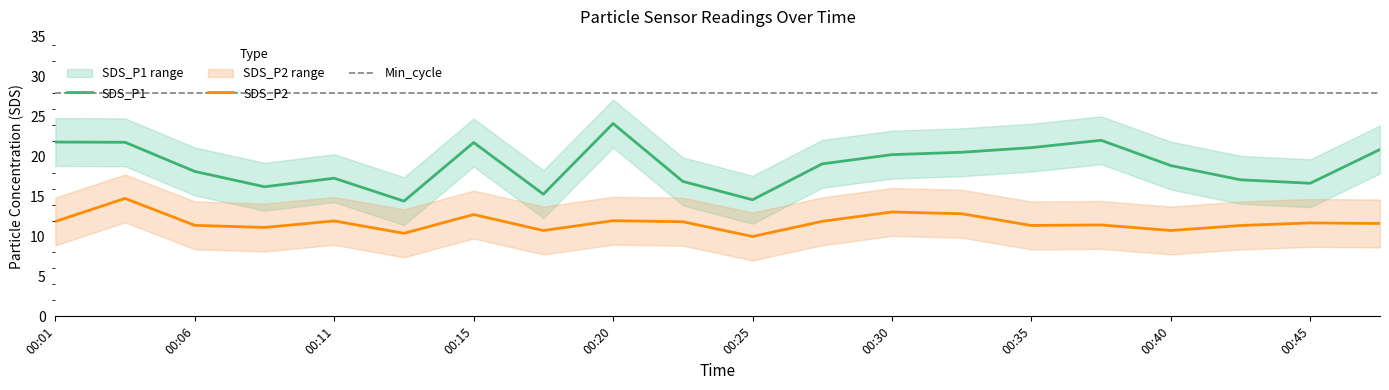

What is the maximum value shown in the chart?

28.0